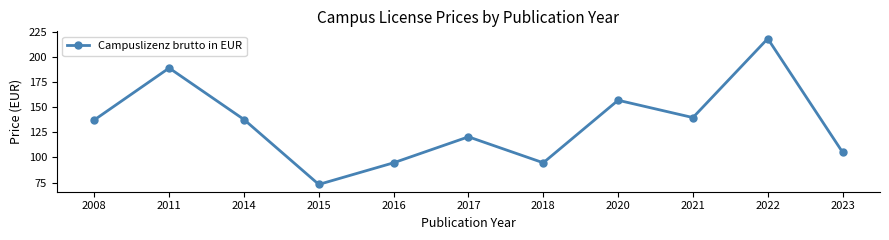

What is the value of the 11th point from the left?

105.2